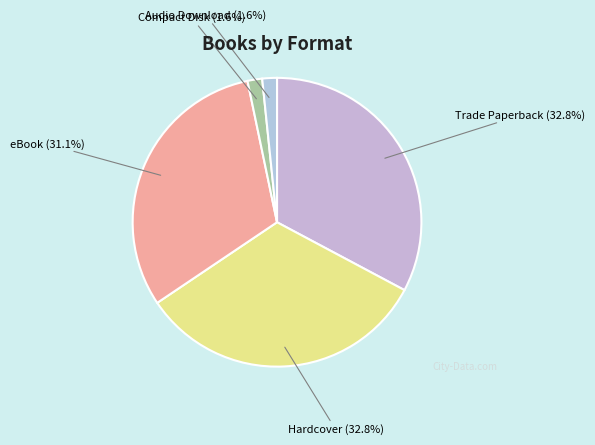

Combined, what portion of the pie is Trade Paperback and Audio Download?

34.4%